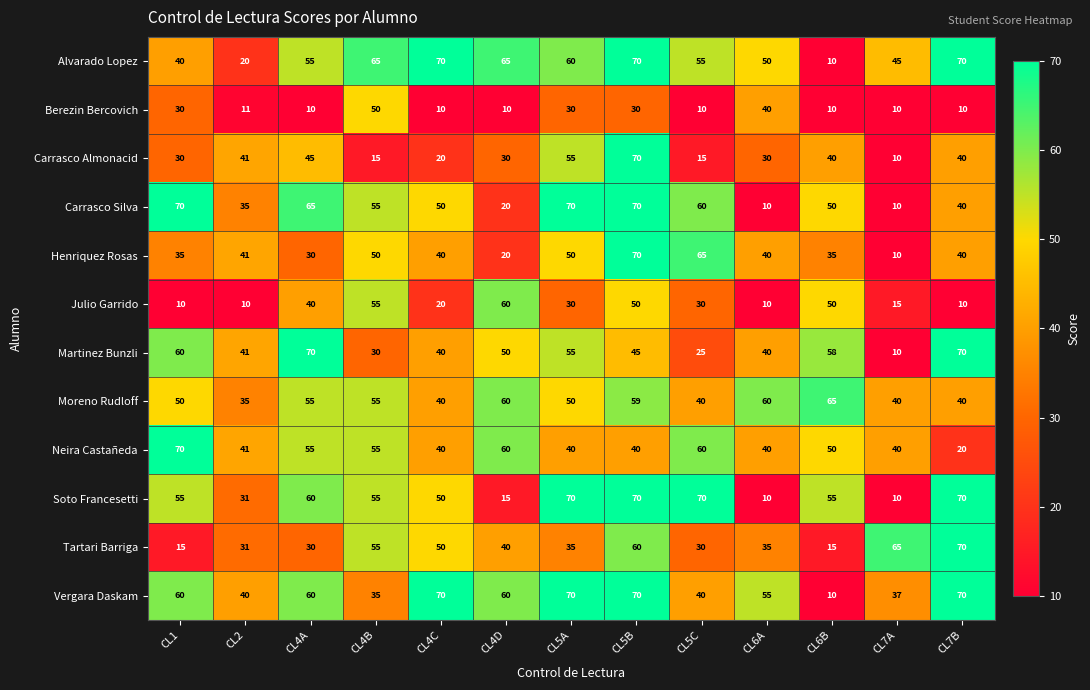

How many distinct data groups are displayed?

12